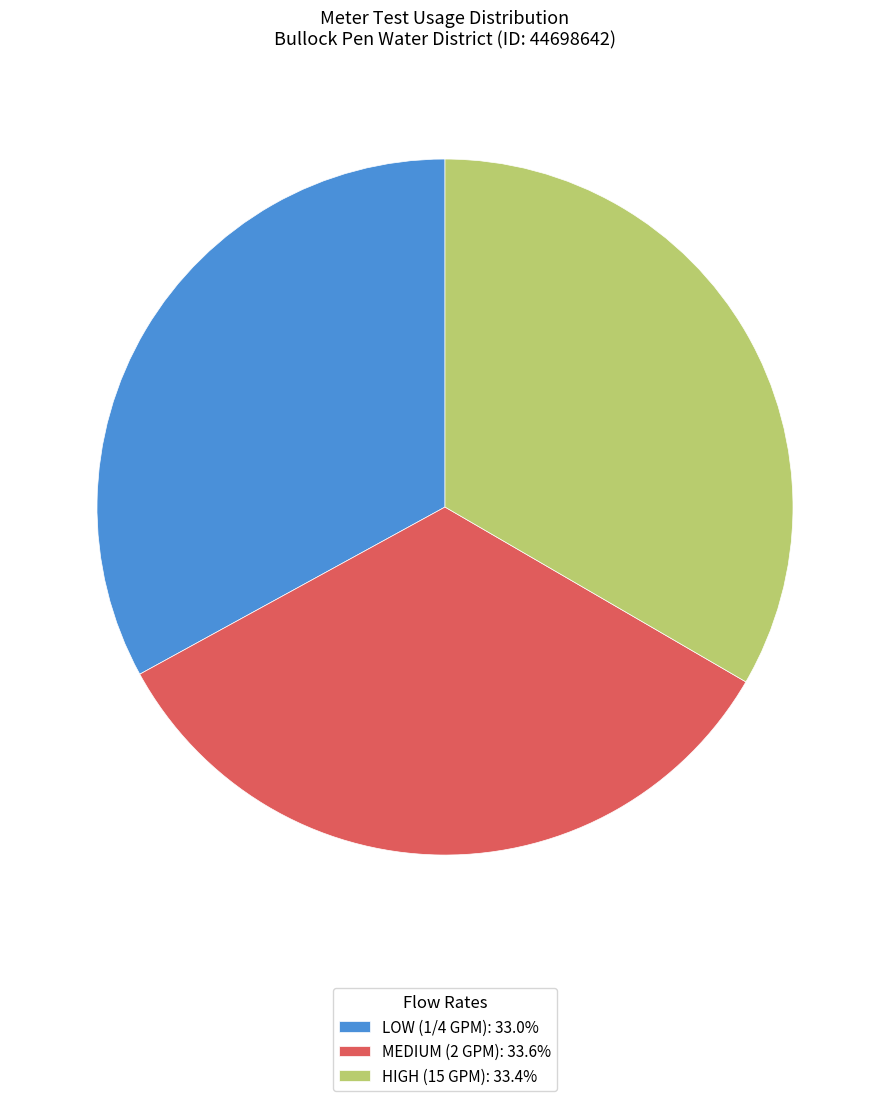

Does LOW (1/4 GPM) represent more than half of the total?

No